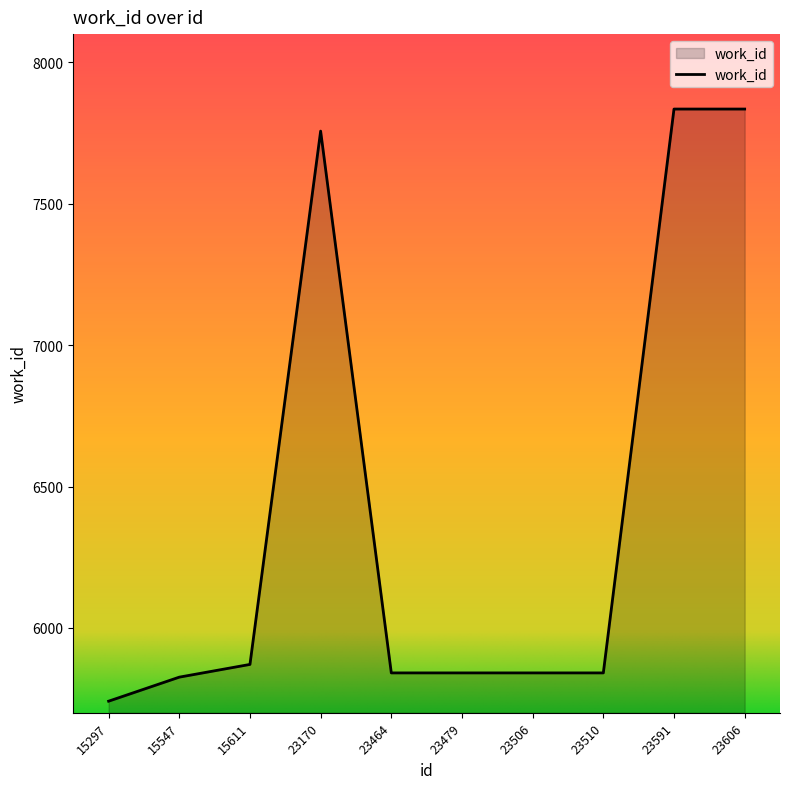

Reading right to left, list all the values displayed in this chart.

7835	7835	5841	5841	5841	5841	7757	5871	5826	5741